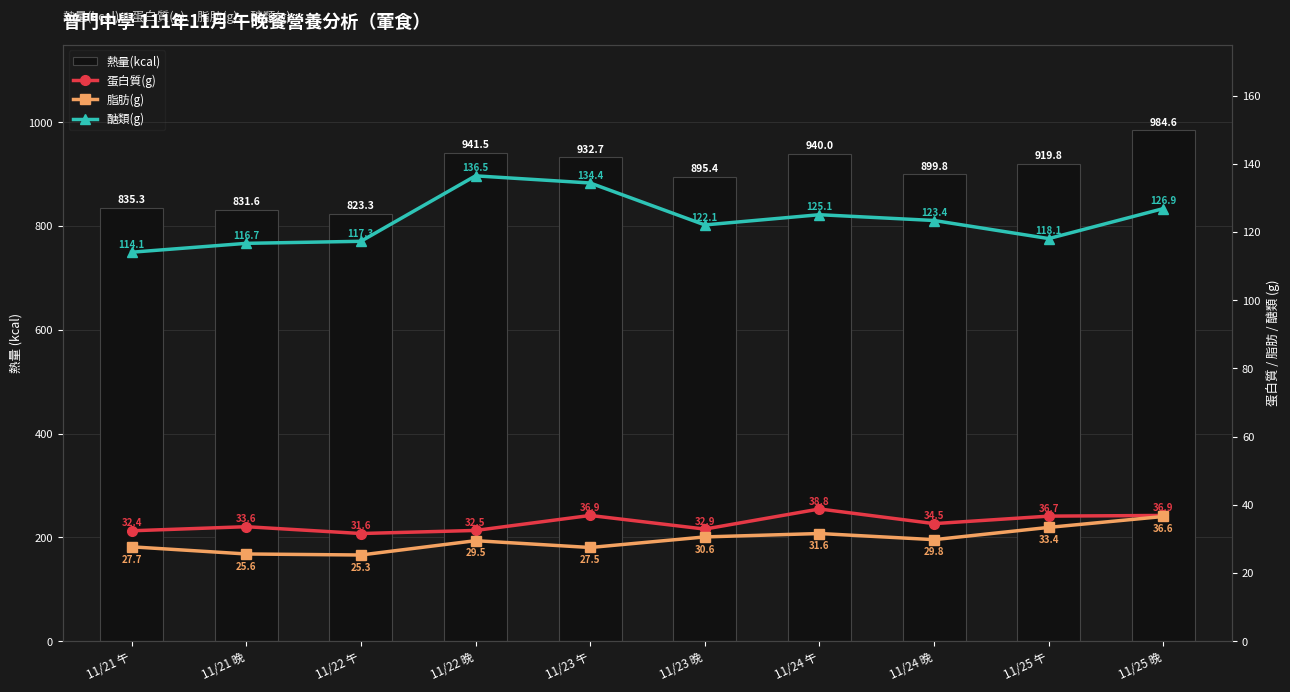

What is the total value across all series at 11/23 午?

1131.5